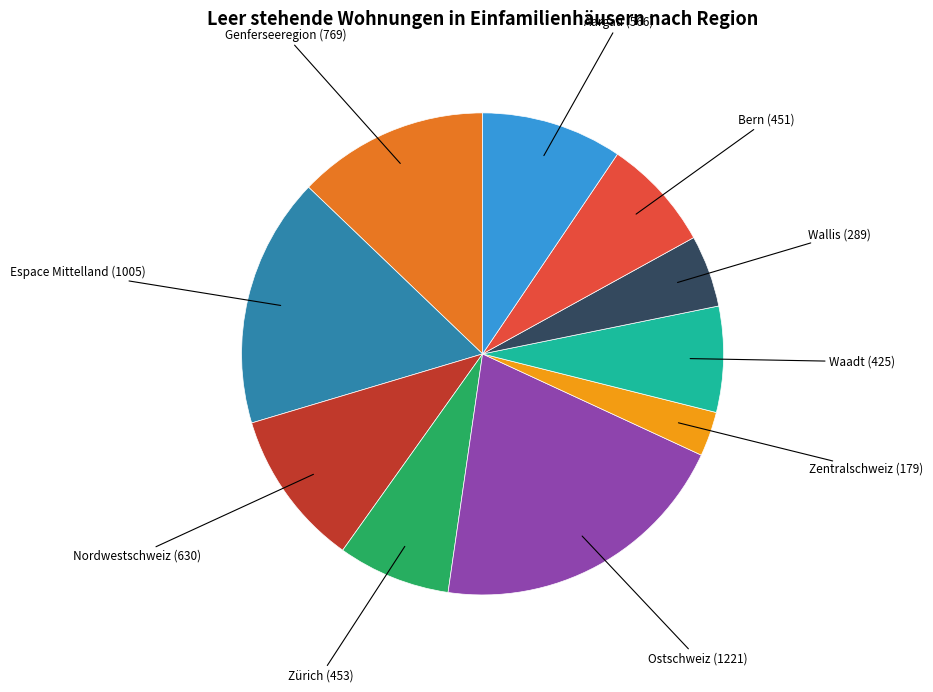

Is there any slice that represents more than half of the pie?

No